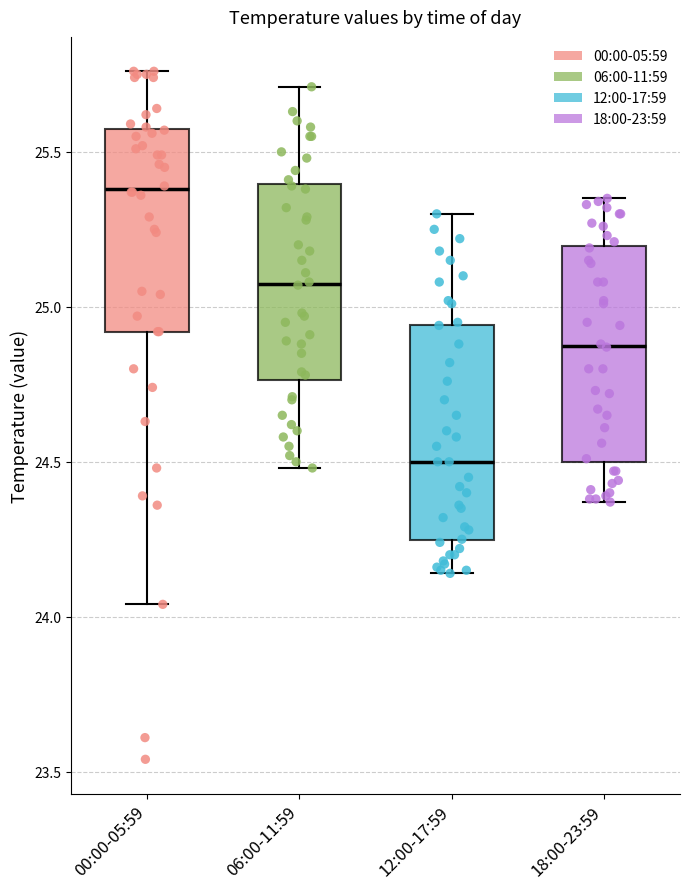

Reading left to right, transcribe this box plot: for each box, give where its median line is, the range the box spans, and where its two whiskers end, as read against the y-axis. The values are not printed on the chart, so give them approximately, as read against the axis.

00:00-05:59: median 25.40, box 24.90 to 25.55, whiskers 24.05 to 25.75
06:00-11:59: median 25.10, box 24.75 to 25.40, whiskers 24.50 to 25.70
12:00-17:59: median 24.50, box 24.25 to 24.95, whiskers 24.15 to 25.30
18:00-23:59: median 24.90, box 24.50 to 25.20, whiskers 24.35 to 25.35